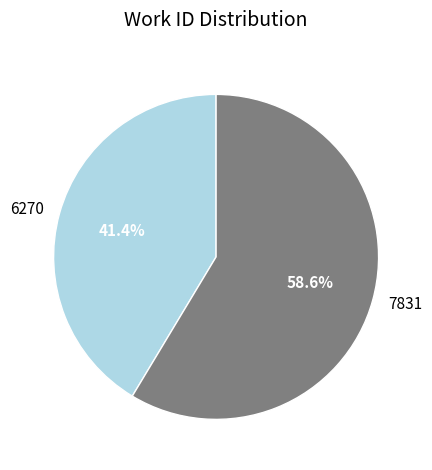

The 7831 slice represents 59% of the pie. True or false?

True